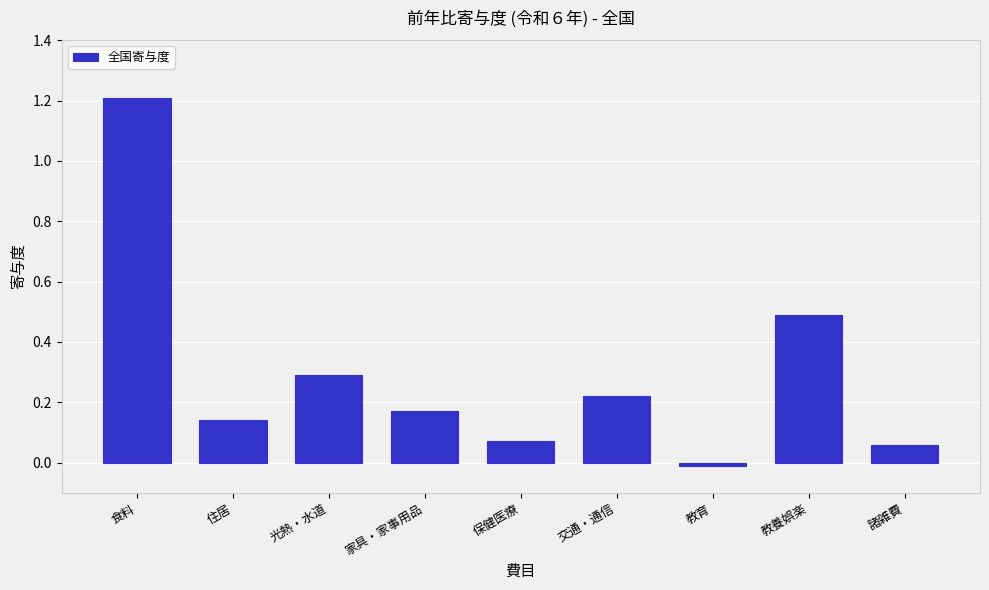

What is the change in value from 教養娯楽 to 諸雑費?

-0.4